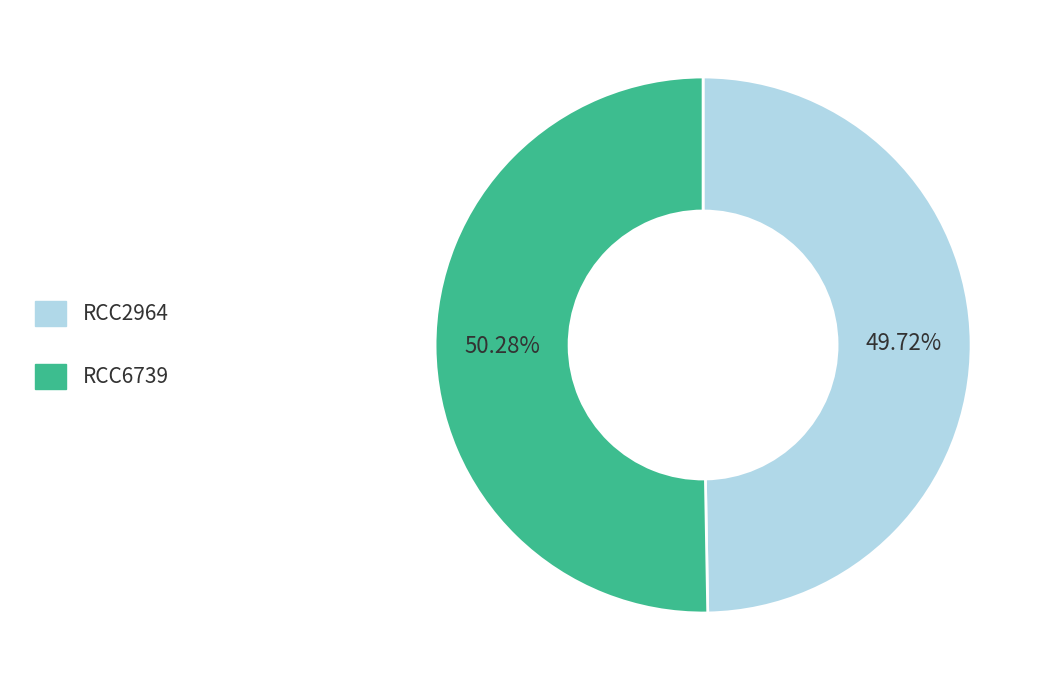

Do RCC6739 and RCC2964 together represent more than half of the pie?

Yes